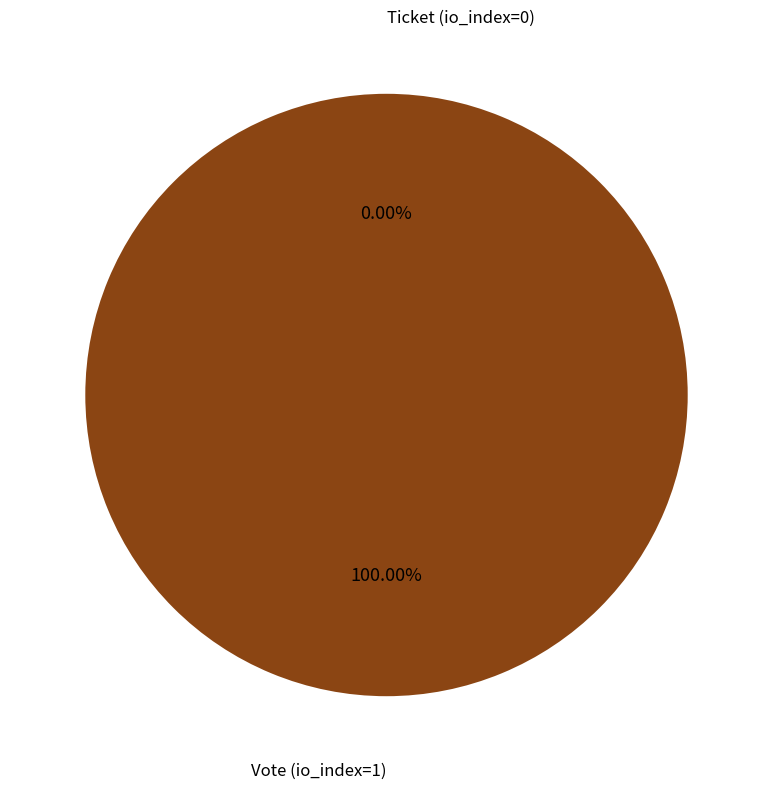

Which category has the smallest portion of the pie?

Ticket (io_index=0)